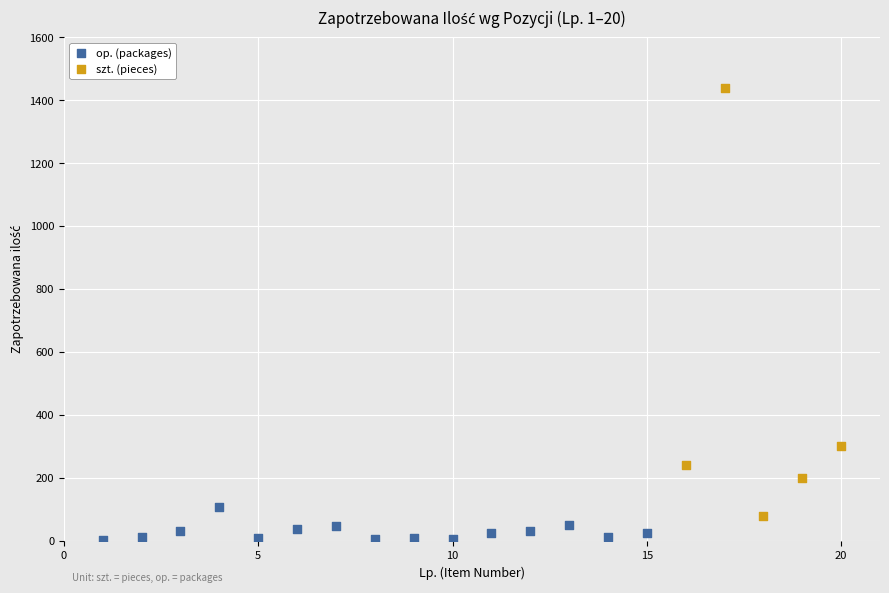

Which series reaches the maximum Y coordinate?

szt. (pieces)